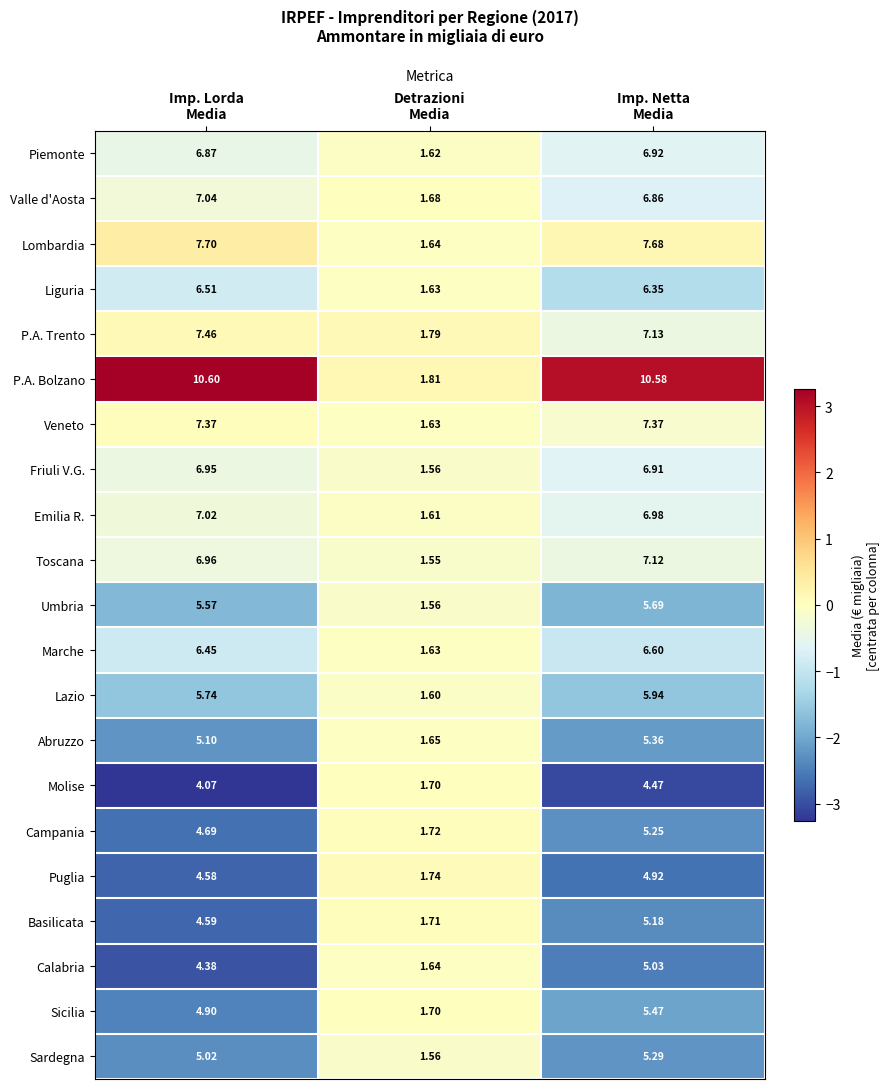

Which series has the widest spread of values?

P.A. Bolzano